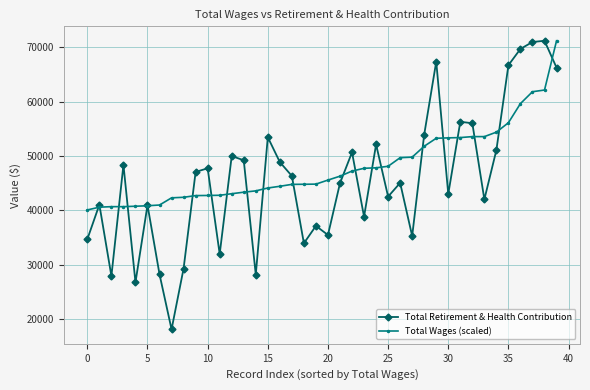

What is the value of the Total Retirement & Health Contribution point at the 22nd from the left?

44978.0